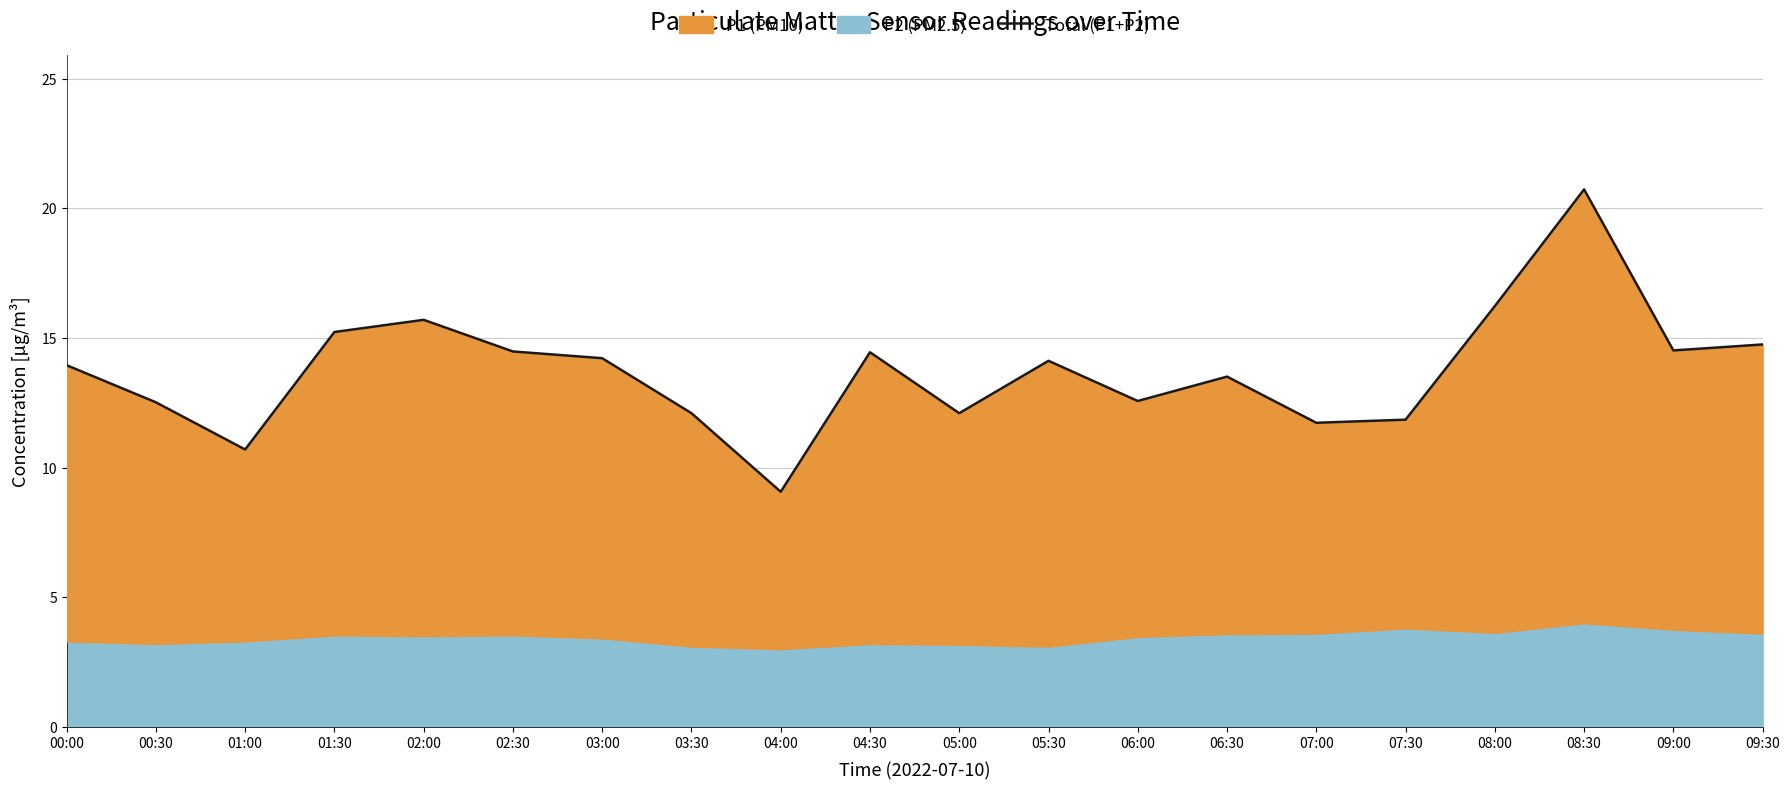

How many points are lower than both their immediate neighbors (excluding endpoints)?

6